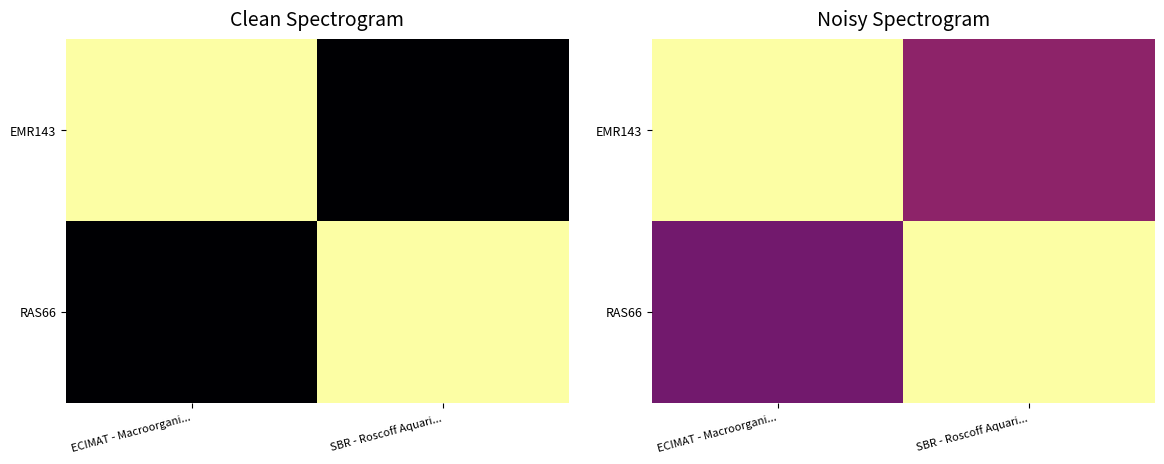

List the series in order of their peak value, lowest first.

EMR143, RAS66